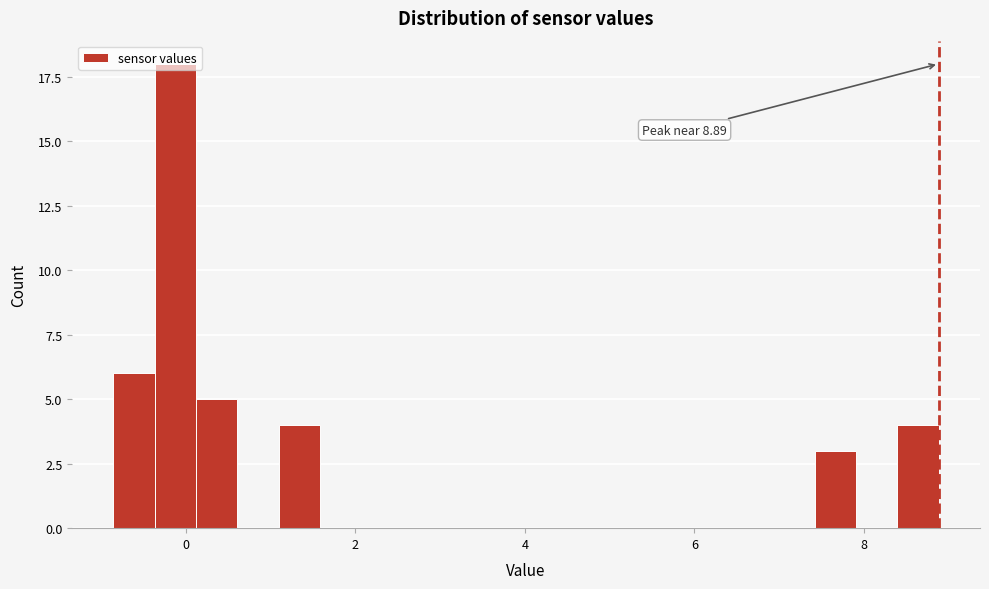

Read against the x-axis, roughly where is the centre of the tallest bar?

-0.2